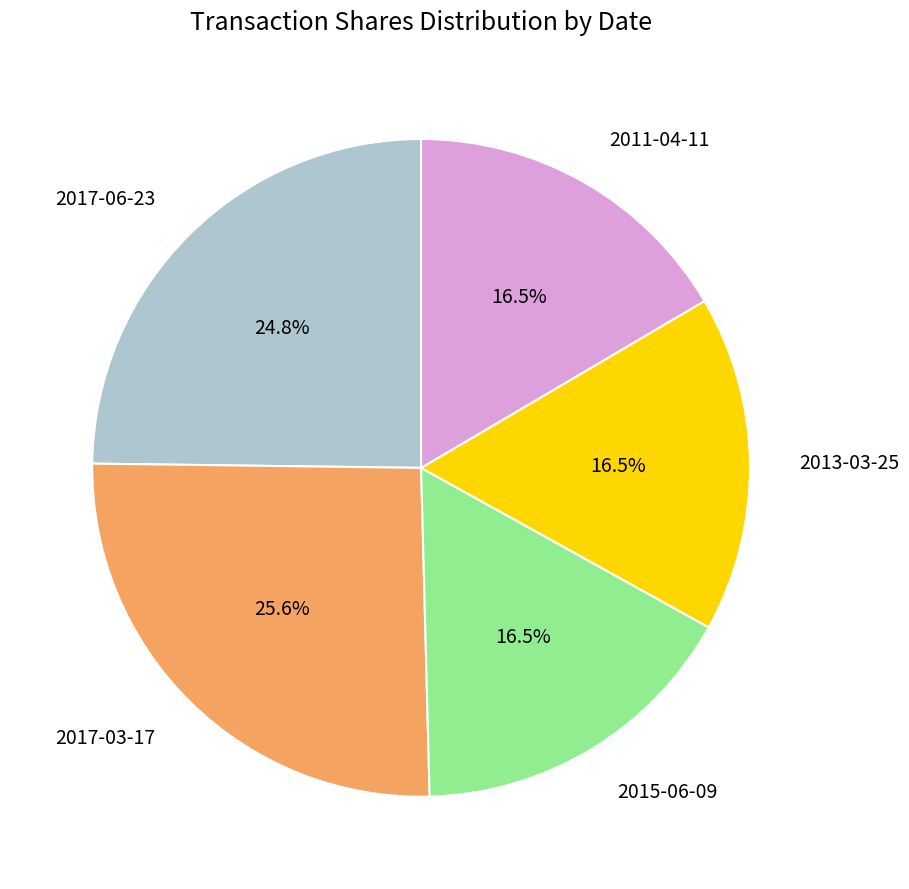

Is there a majority slice in this chart?

No